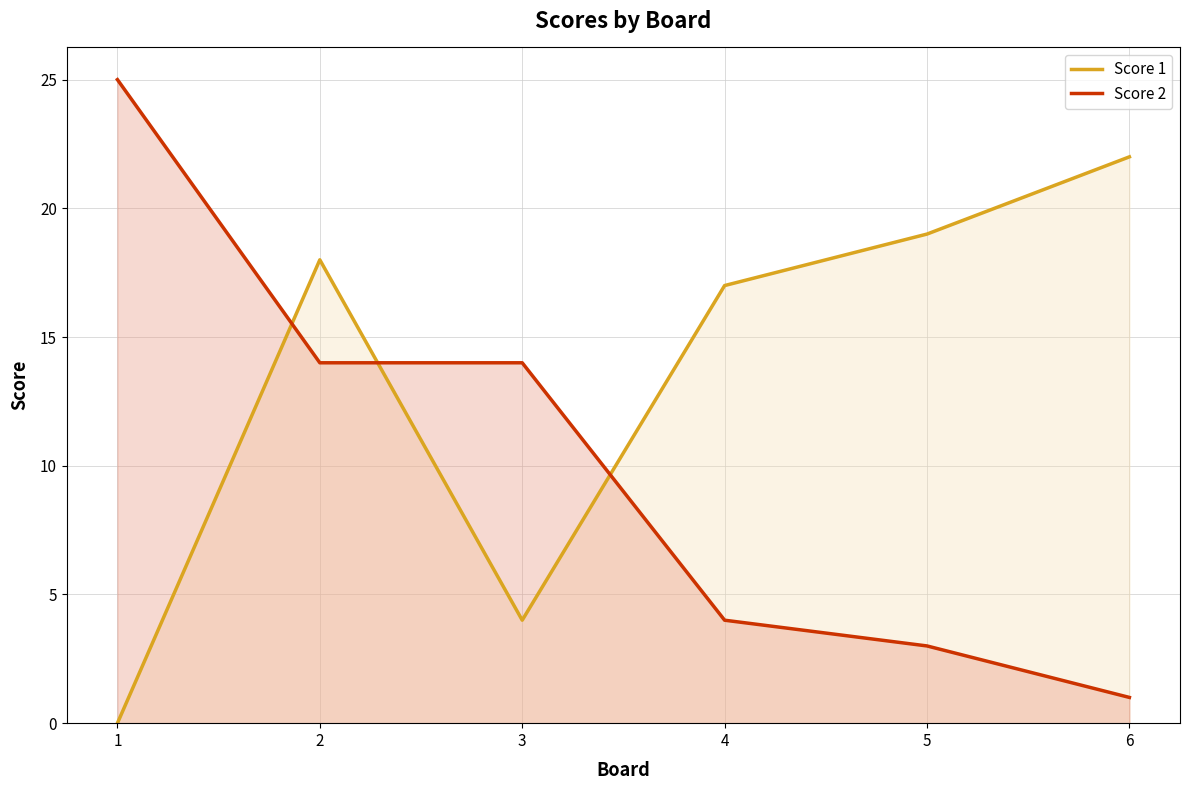

Rank the series by their maximum value, from highest to lowest.

Score 2, Score 1